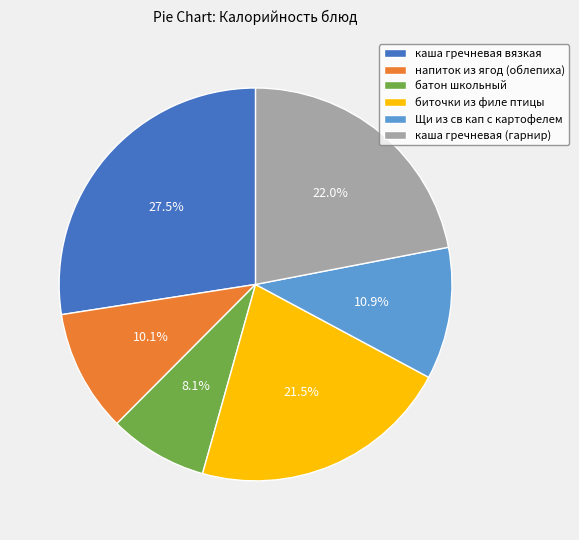

Which category has the biggest portion of the pie?

каша гречневая вязкая